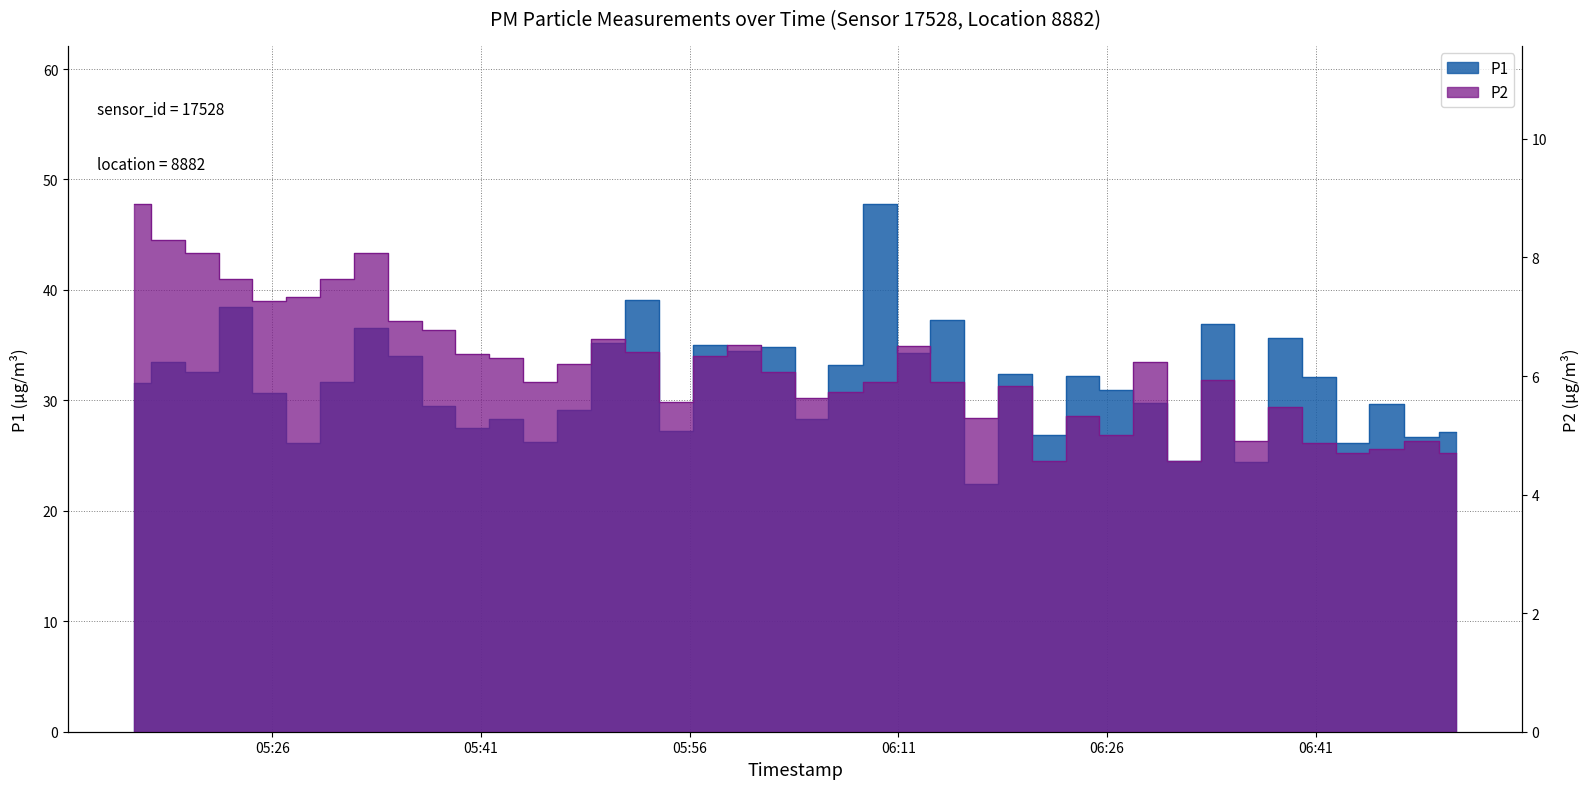

What is the value of the P2 point at the 28th from the left?

4.6